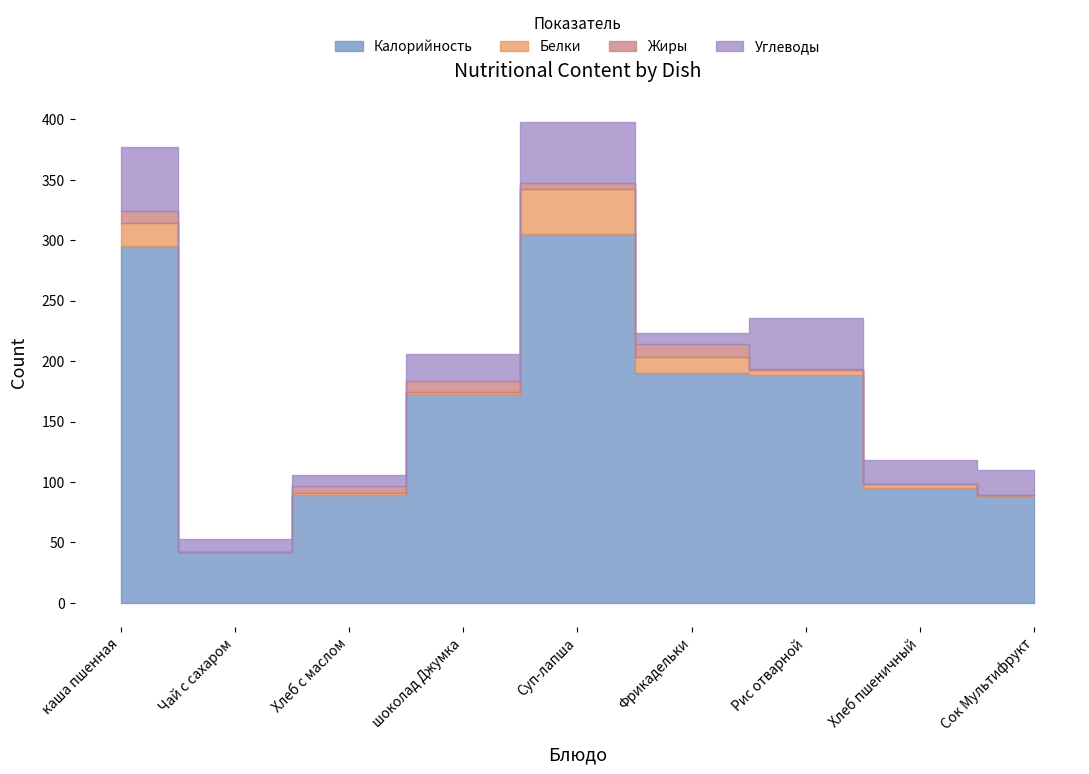

Where is the first local minimum for Углеводы?

Хлеб с маслом